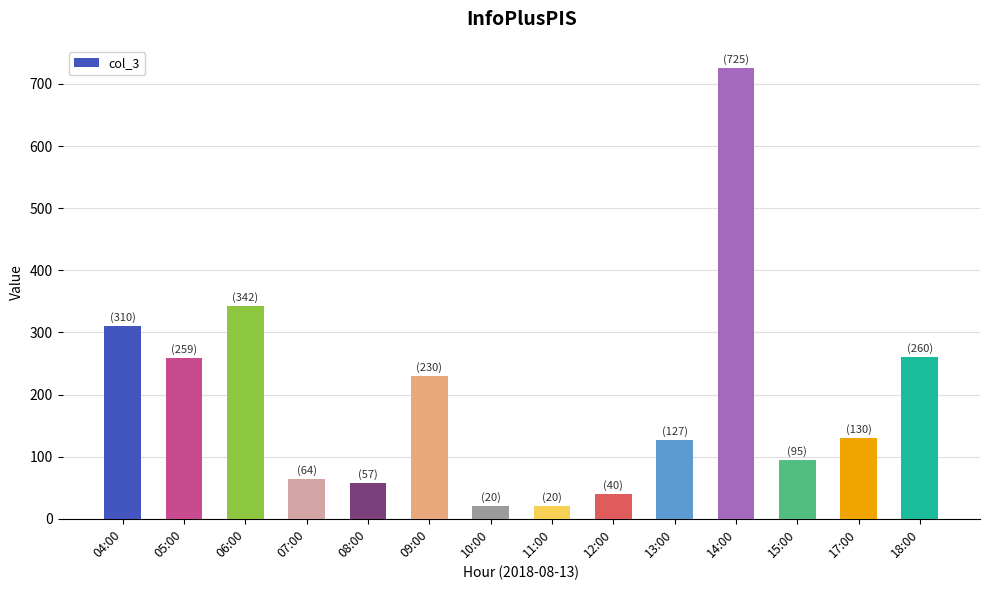

At which category does the chart reach its peak across all series?

14:00